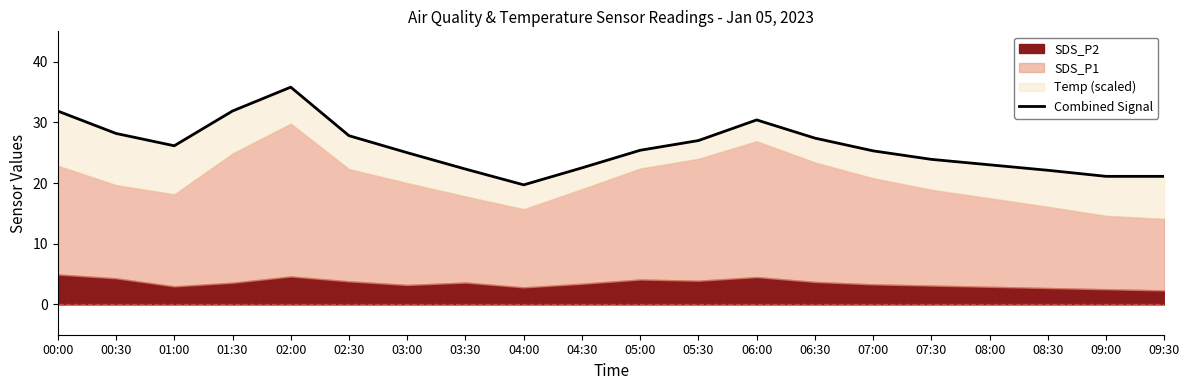

Which label corresponds to the smallest value in the chart?

04:00